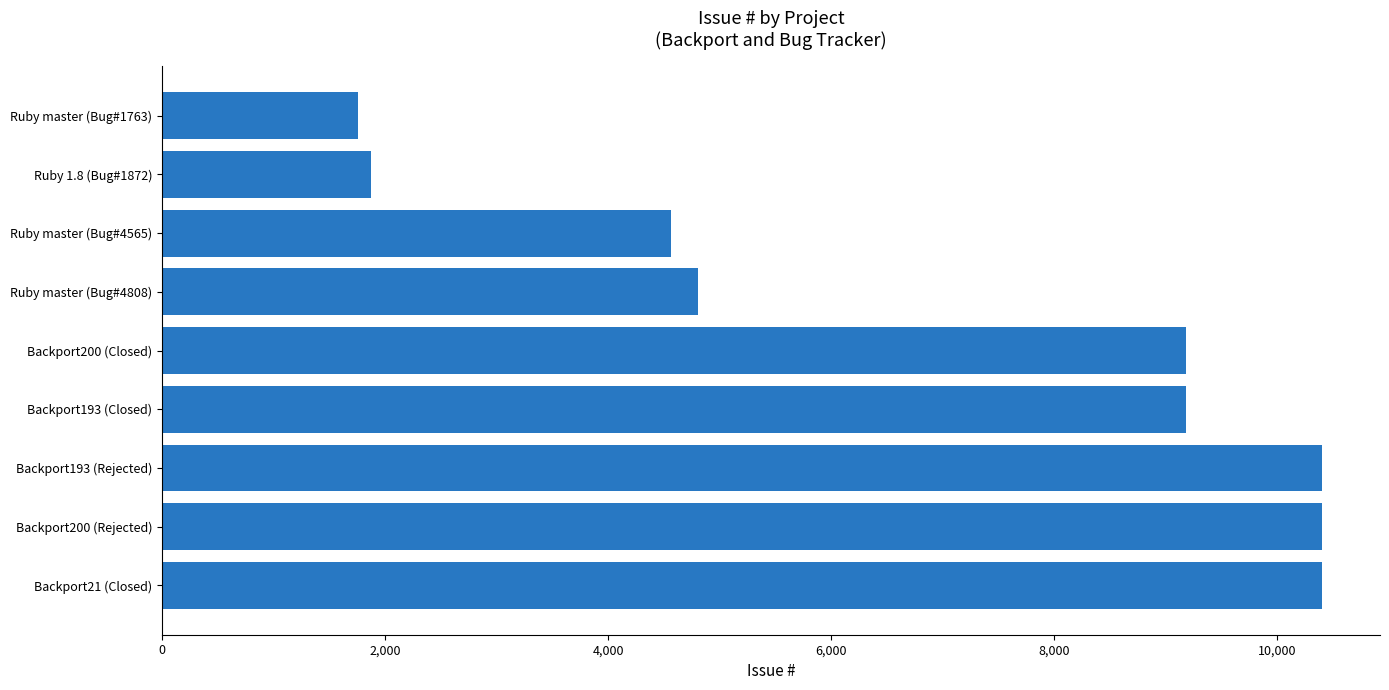

How many series are shown in this chart?

1